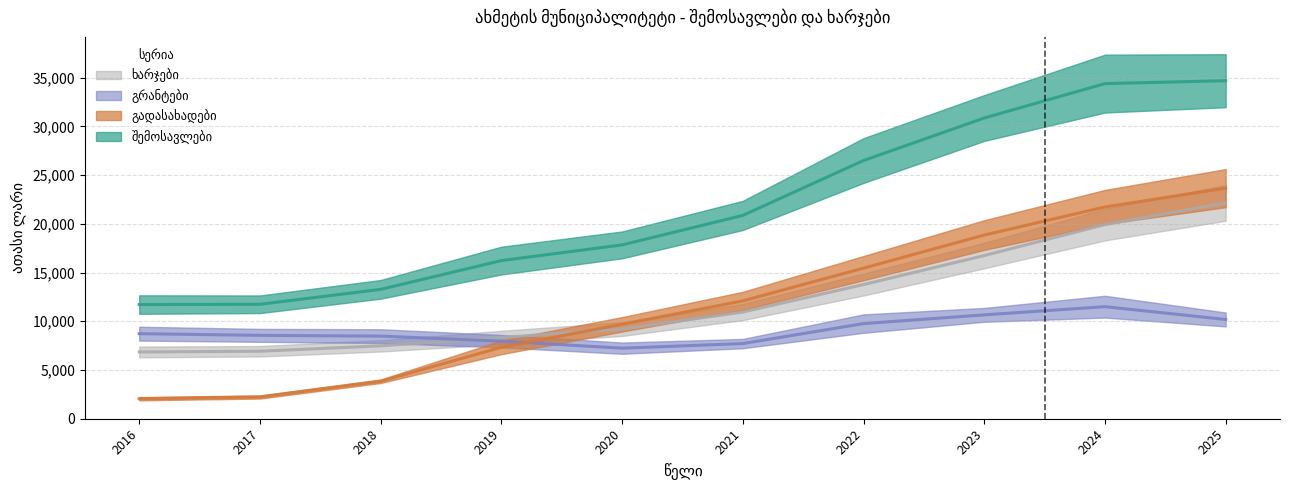

Is the value of გადასახადები at 2017 greater than the value of შემოსავლები at 2021?

No